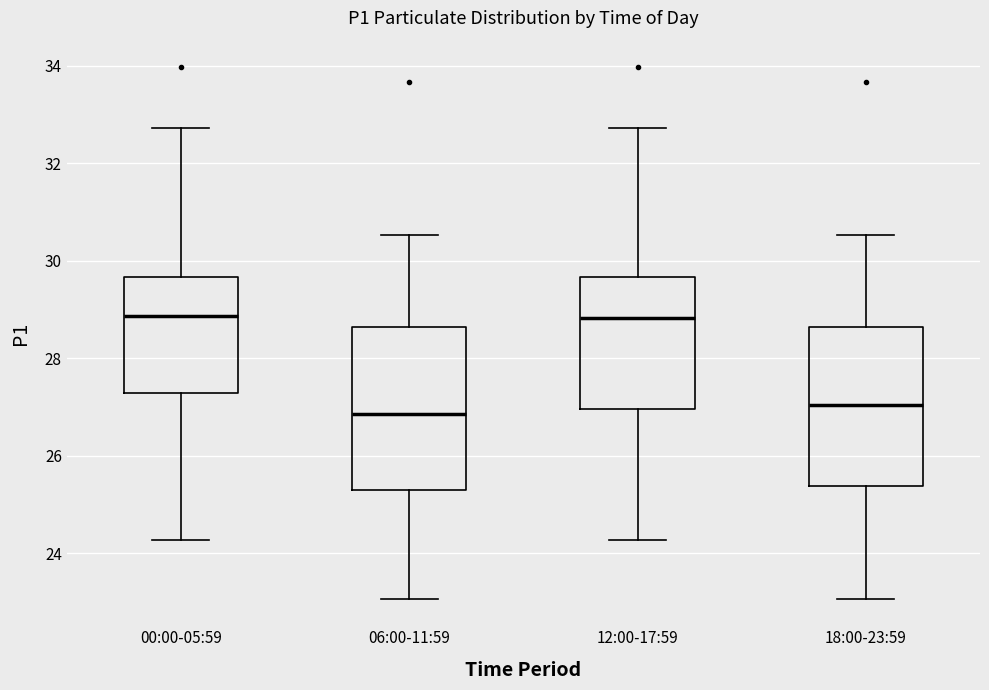

Where does the upper whisker of the box for 00:00-05:59 end on the y-axis? The values are not printed on the chart, so give them approximately, as read against the axis.

32.8